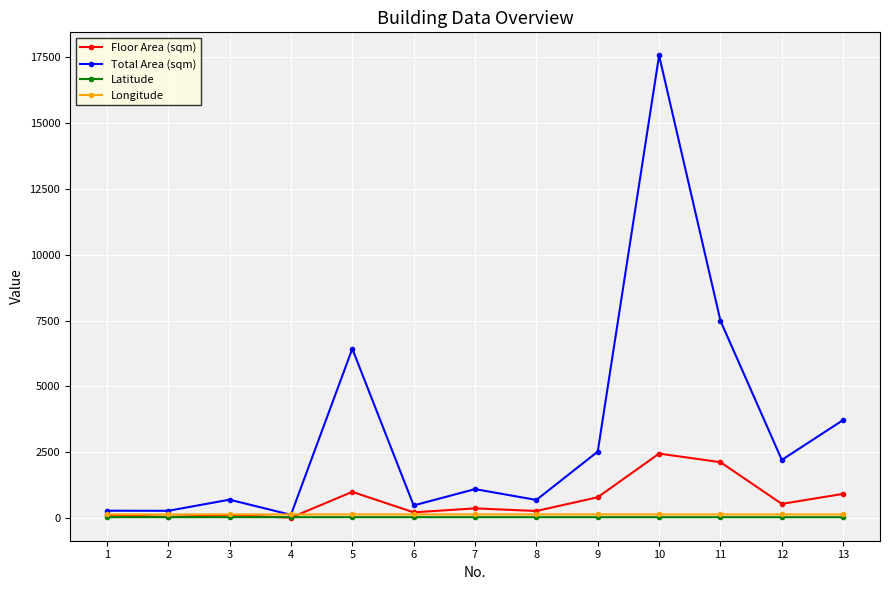

How many Longitude values are between 139 and 140?

13